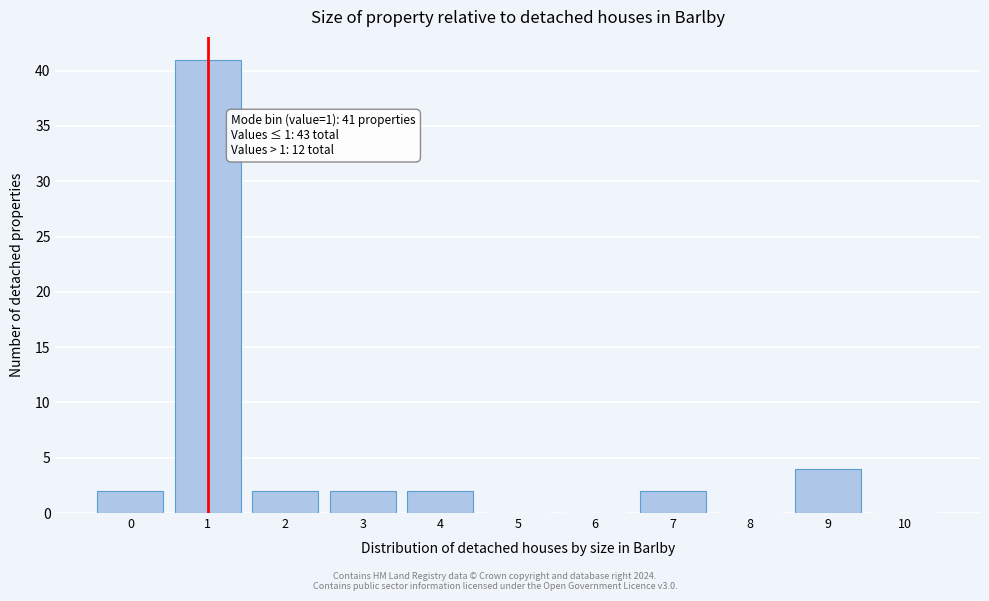

Reading left to right, extract all data points from this chart.

0=2	1=41	2=2	3=2	4=2	5=0	6=0	7=2	8=0	9=4	10=0